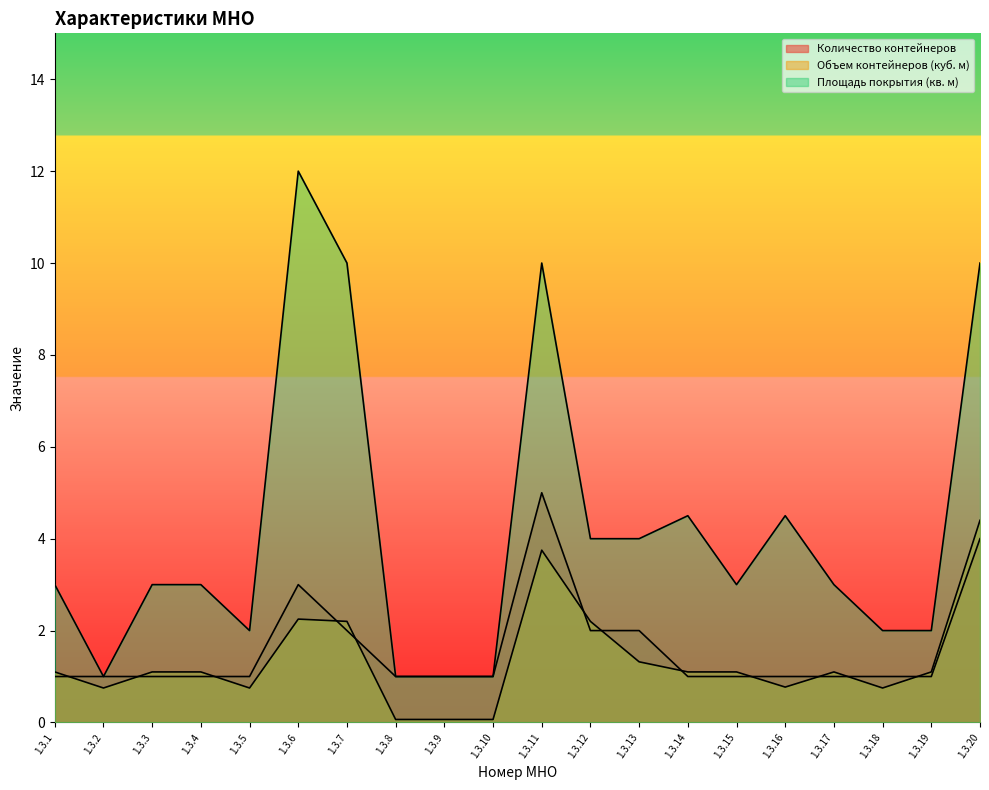

At how many categories does at least one series exceed 5?

4